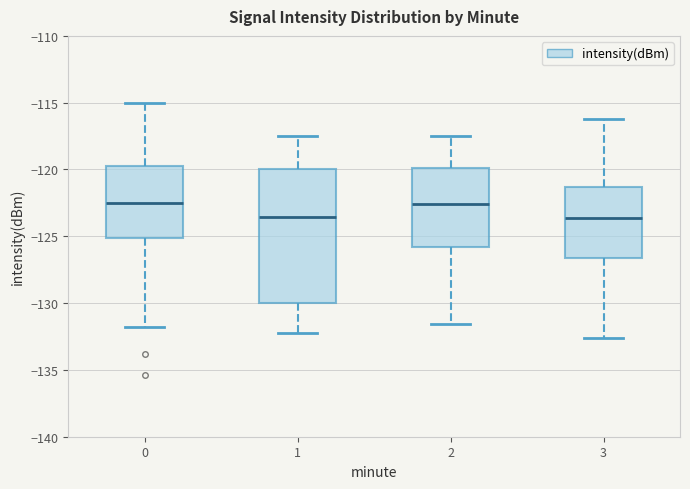

Which box is the tallest, from its lower edge to its upper edge?

1